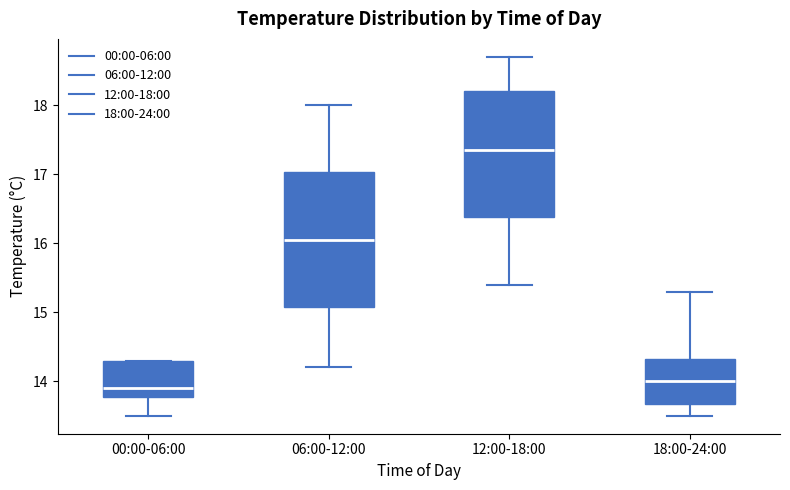

Reading left to right, transcribe this box plot: for each box, give where its median line is, the range the box spans, and where its two whiskers end, as read against the y-axis. The values are not printed on the chart, so give them approximately, as read against the axis.

00:00-06:00: median 13.9, box 13.8 to 14.3, whiskers 13.5 to 14.3
06:00-12:00: median 16.1, box 15.1 to 17.0, whiskers 14.2 to 18.0
12:00-18:00: median 17.4, box 16.4 to 18.2, whiskers 15.4 to 18.7
18:00-24:00: median 14.0, box 13.7 to 14.3, whiskers 13.5 to 15.3